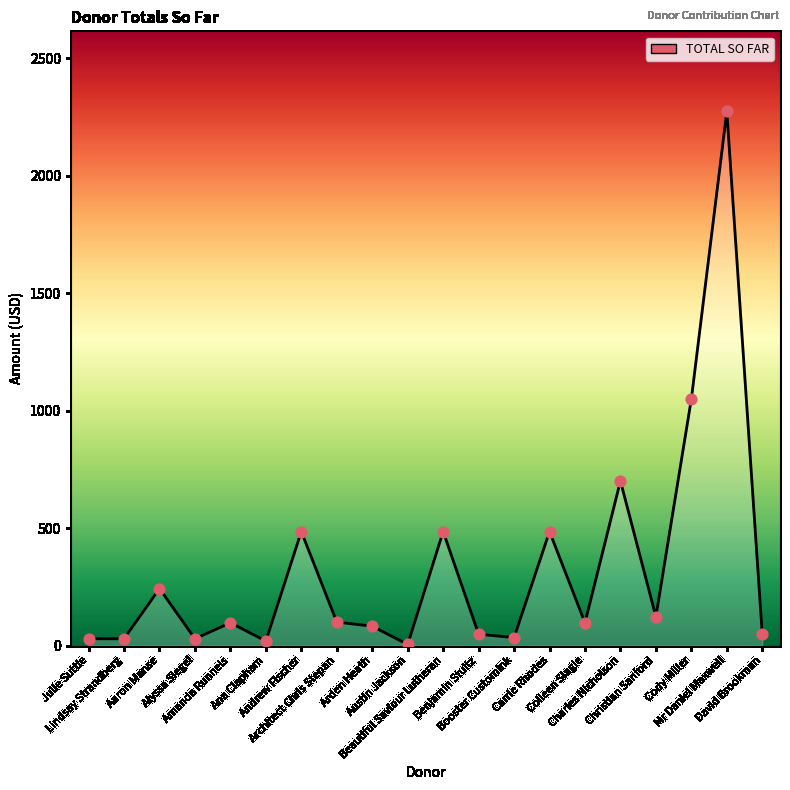

What is the change in value from Charles Nicholson to Mr Daniel Maxwell?

+1573.1